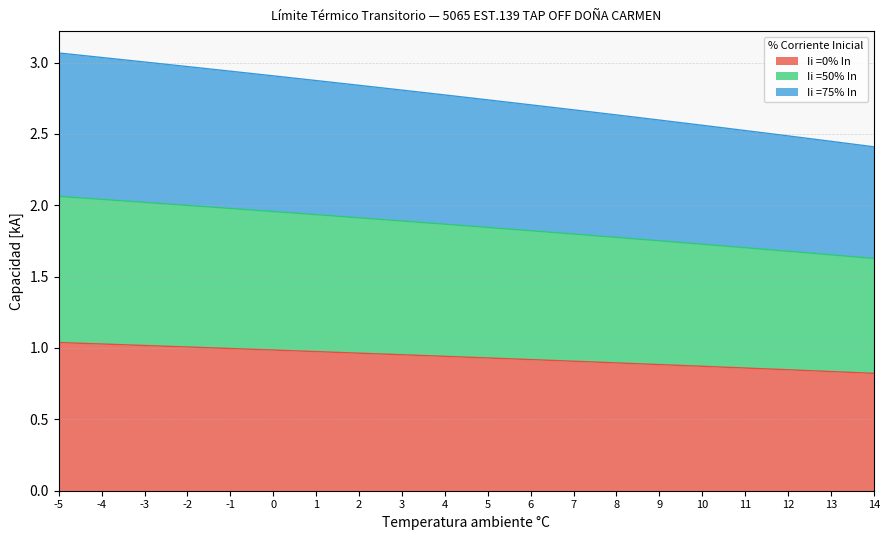

Between -1 and 5, which series saw the biggest shift?

Ii =50% In